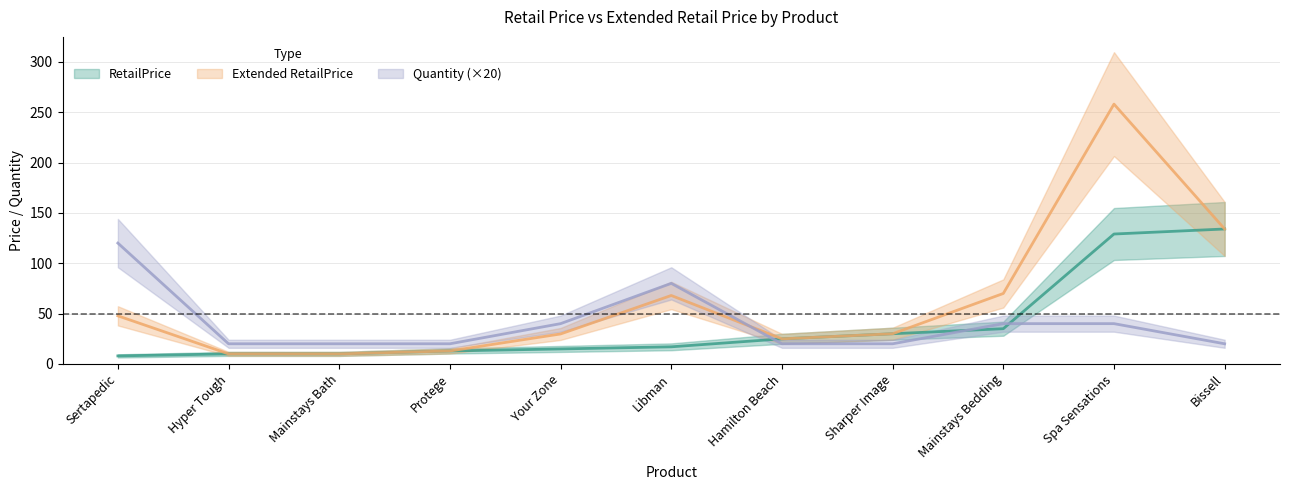

How many intersections are there between Quantity and Extended RetailPrice?

1